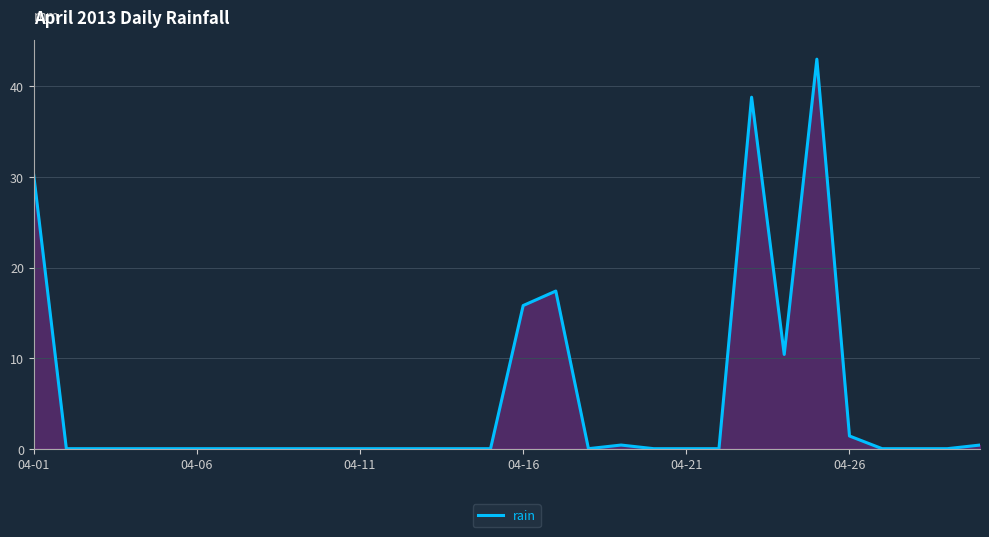

What is the difference between the maximum and minimum values?

43.0